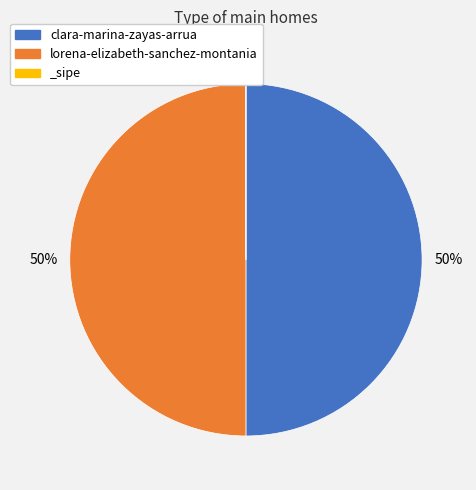

True or false: clara-marina-zayas-arrua accounts for 50% of the total.

True